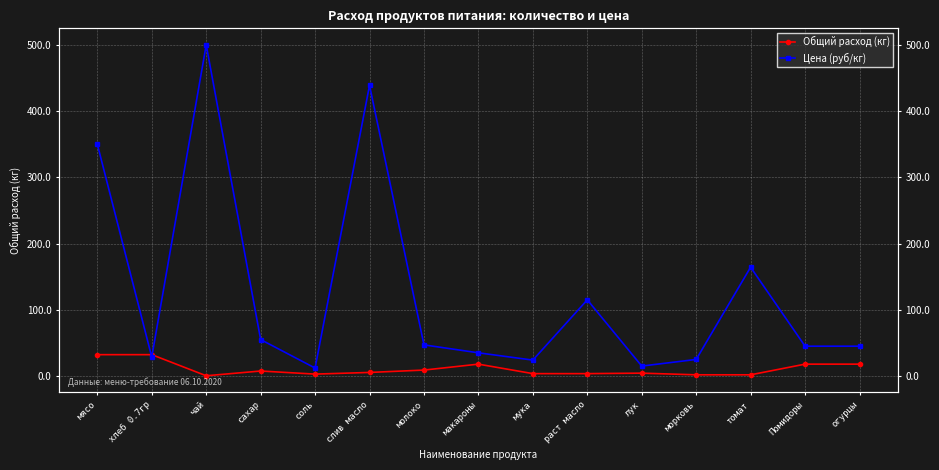

What is the label of the 13th point from the left?

томат